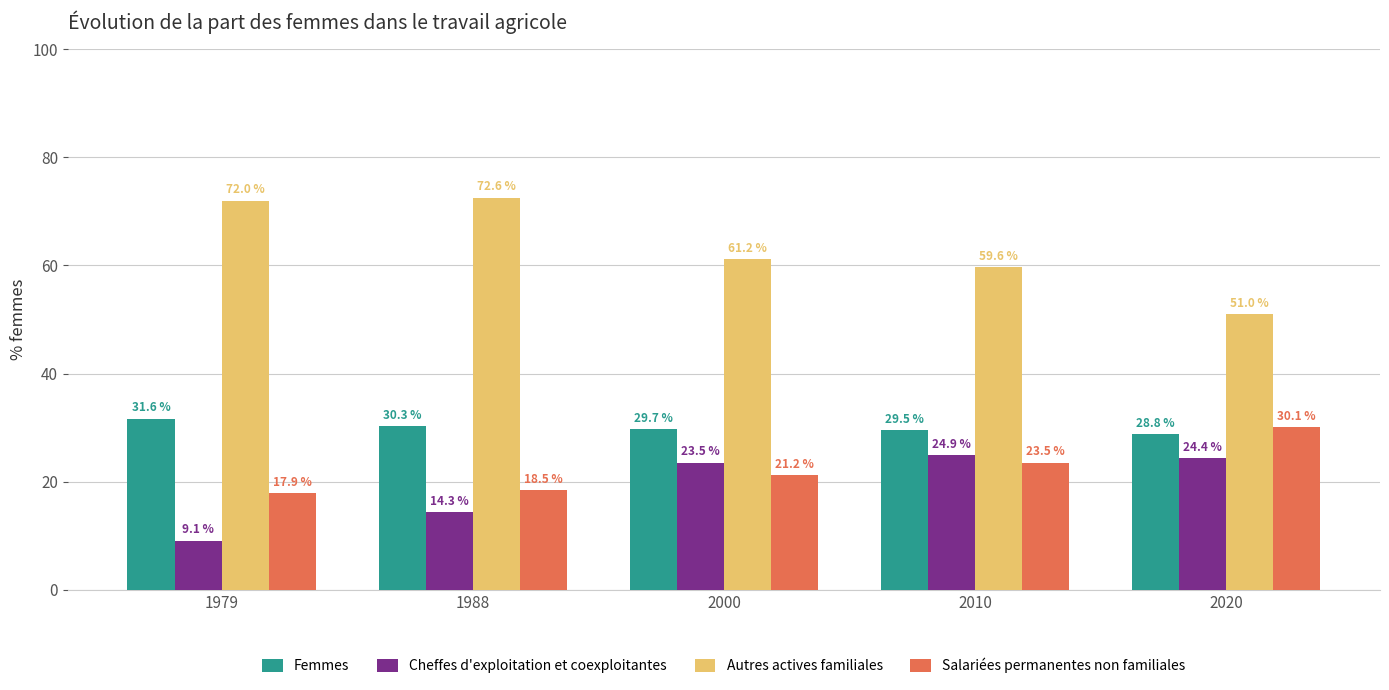

How many bars are there in total?

20